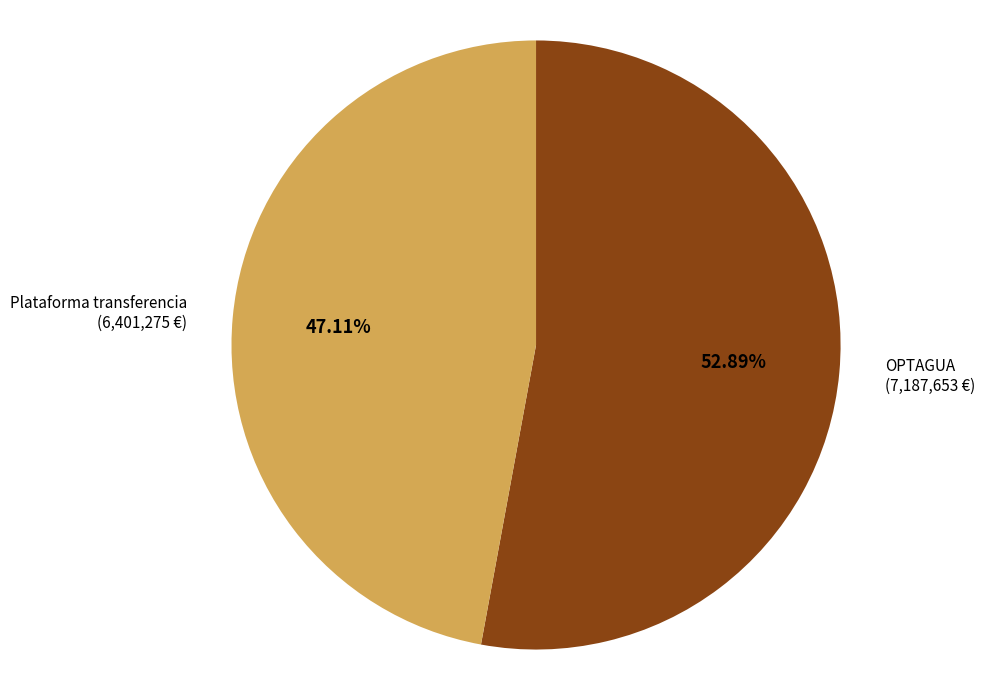

To the nearest percent, what is the difference between the largest and smallest slice percentages?

6%